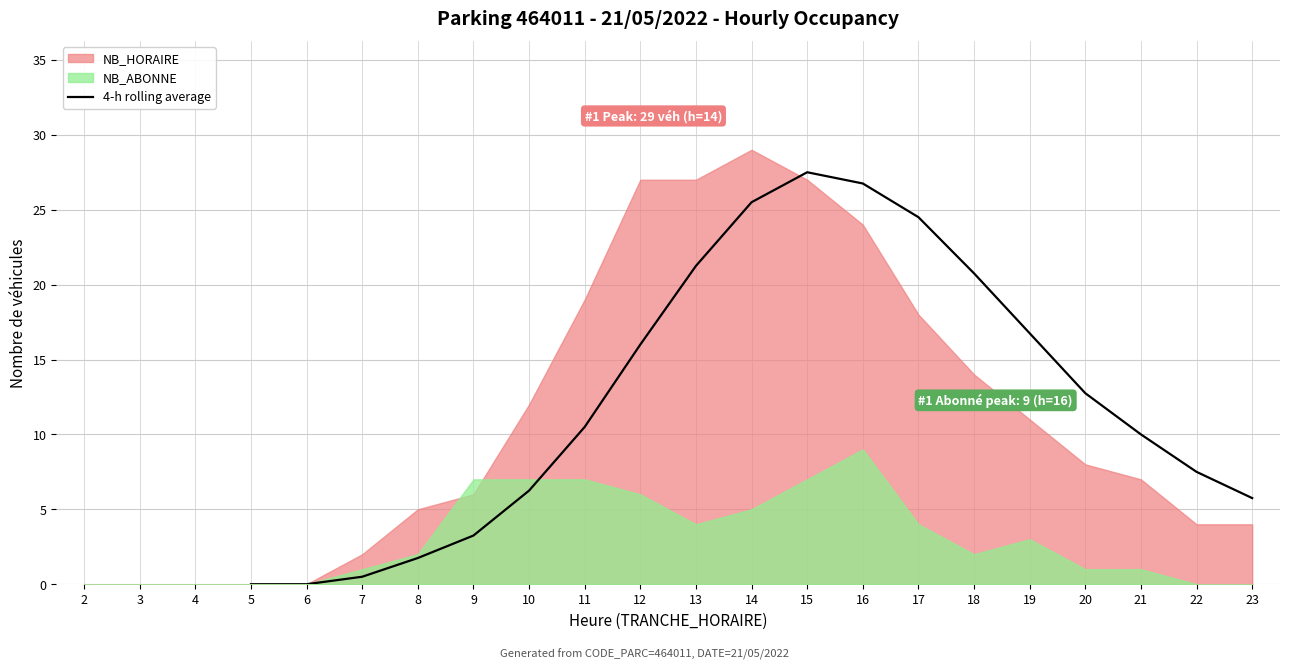

The 4-h rolling average series shows 33.0 at 13. True or false?

False